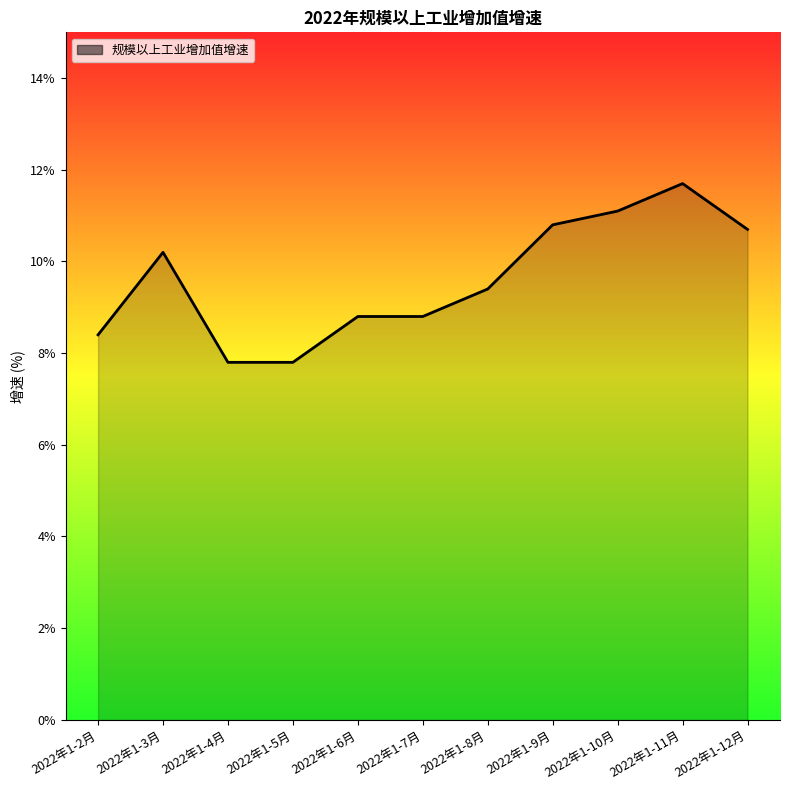

What position from the right is 2022年1-12月?

1